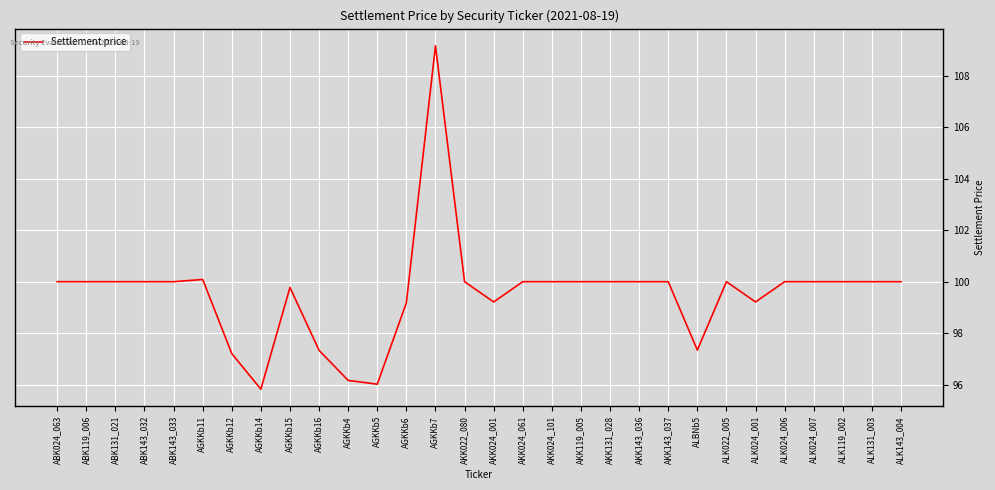

At which category does the chart reach its peak across all series?

AGKKb7